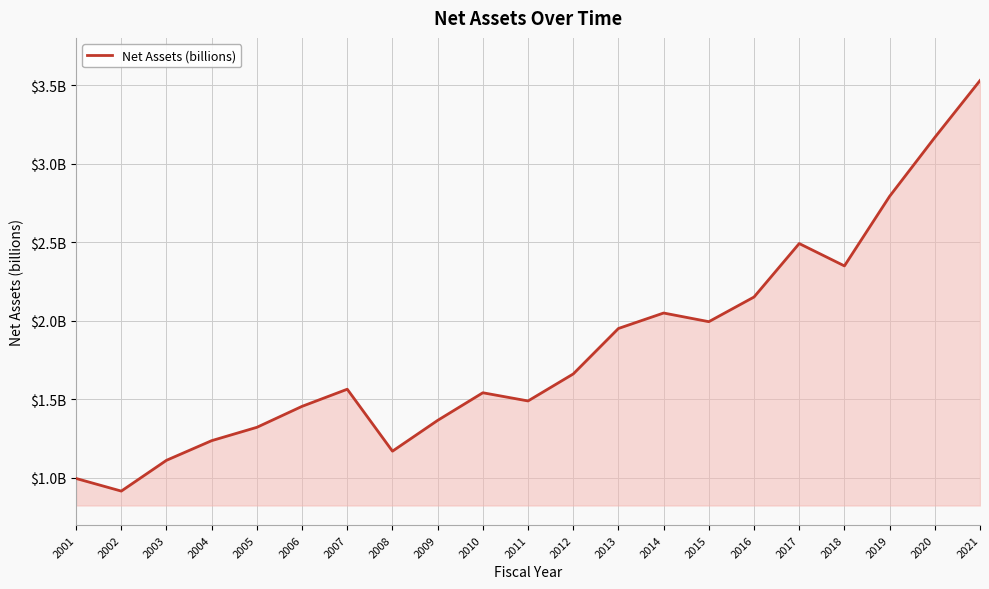

Does the chart display data point markers on the line(s)?

No